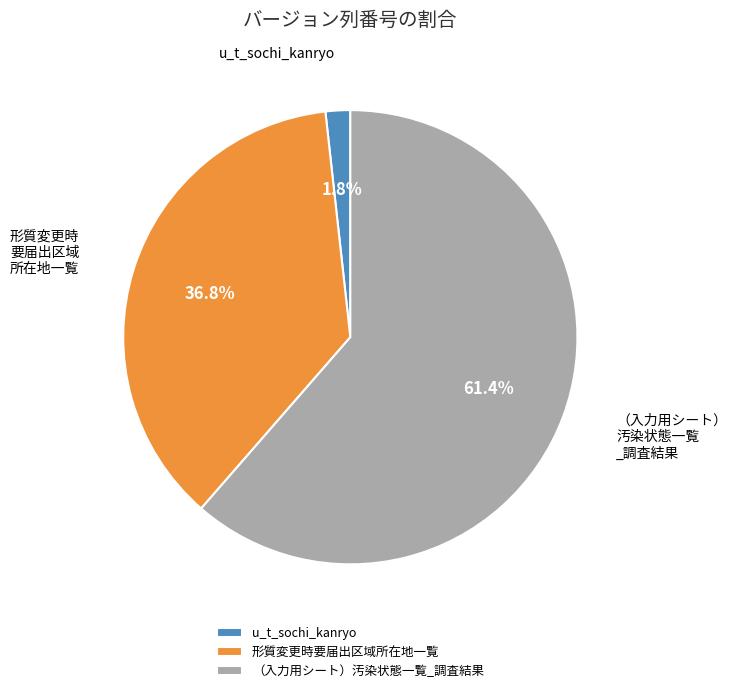

Which slice is the largest?

（入力用シート）汚染状態一覧_調査結果